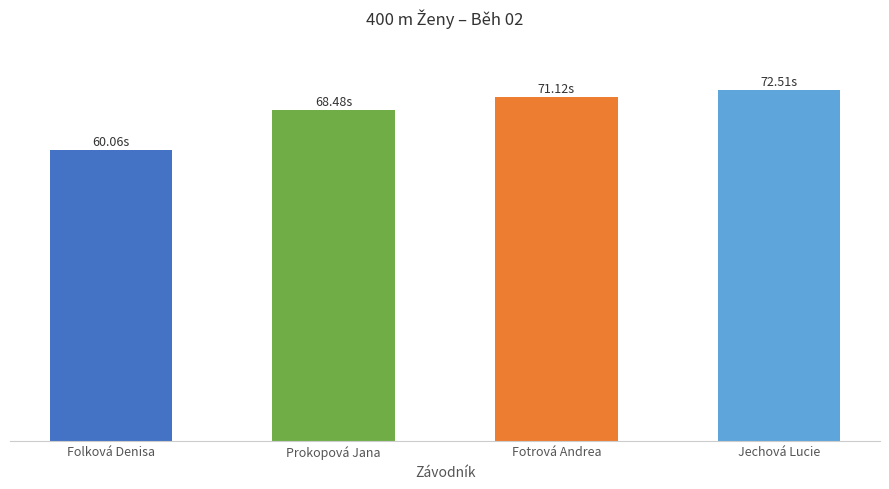

Where is the data nearest to the value 66?

Prokopová Jana